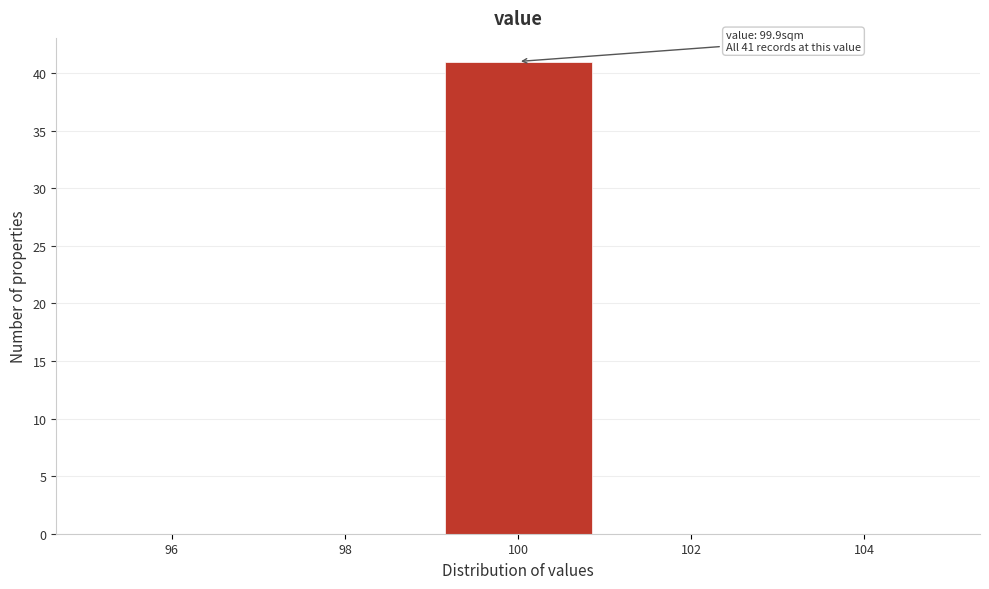

Over which range of the x-axis is the bar tallest?

99 to 101